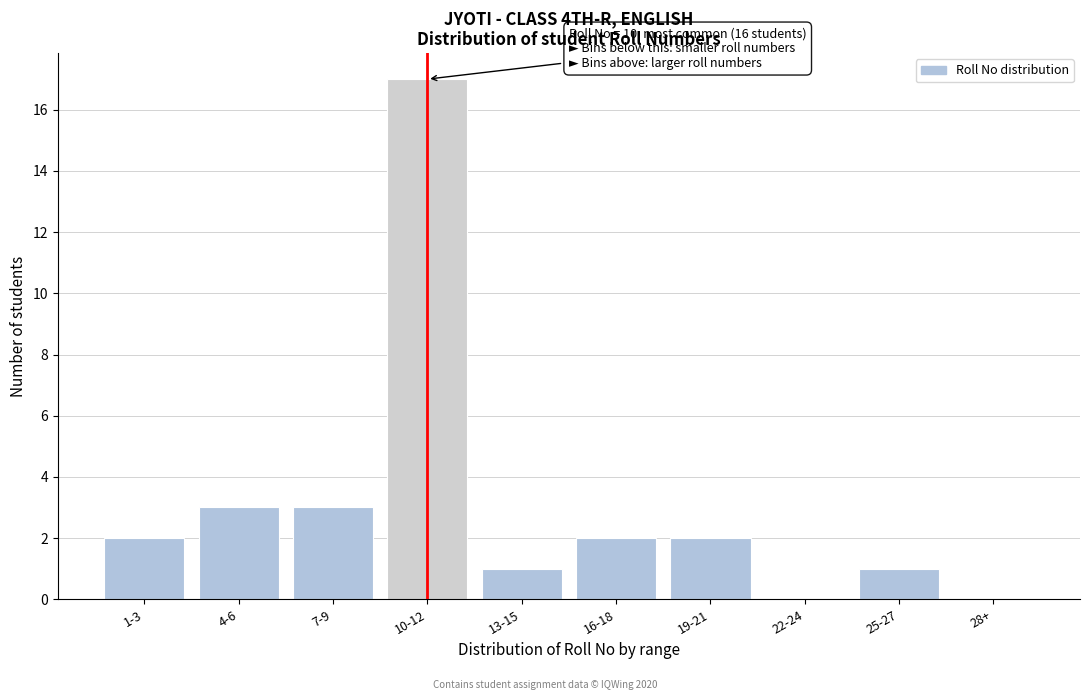

Reading left to right, extract all data points from this chart.

1-3=2	4-6=3	7-9=3	10-12=17	13-15=1	16-18=2	19-21=2	22-24=0	25-27=1	28+=0